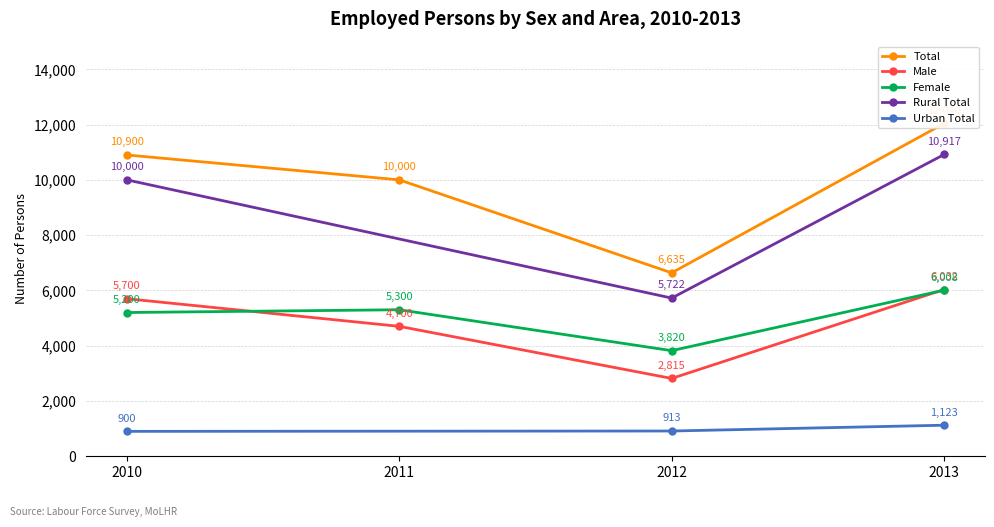

Read the Female value at 2013.

6008